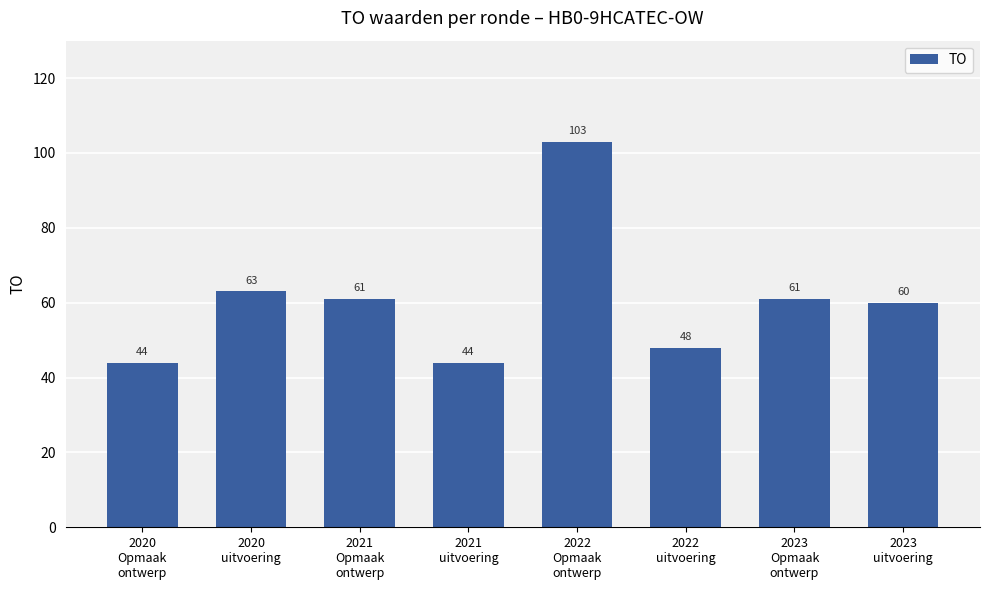

What is the greatest value displayed?

103